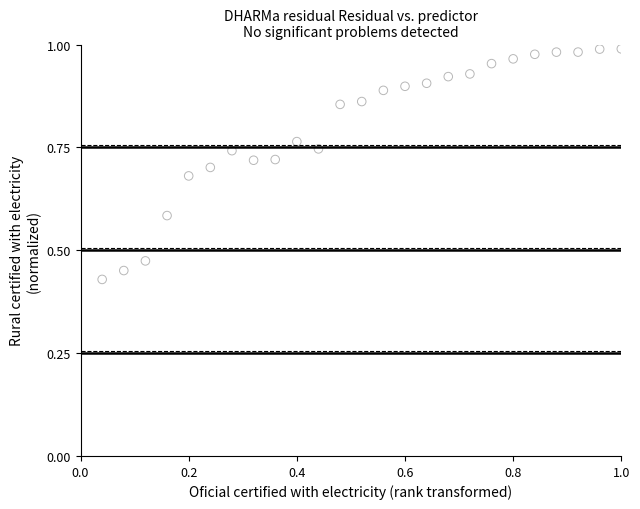

Count the number of points in this scatter plot.

25